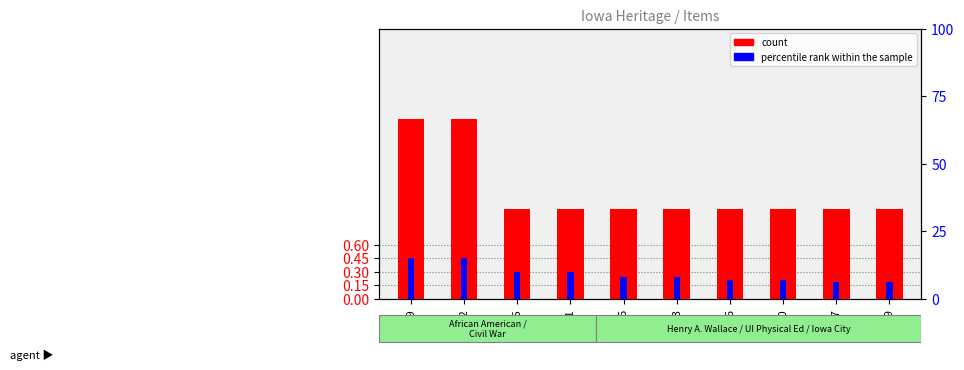

Is the value of count at 11009 greater than the value of percentile rank within the sample at 15525?

No